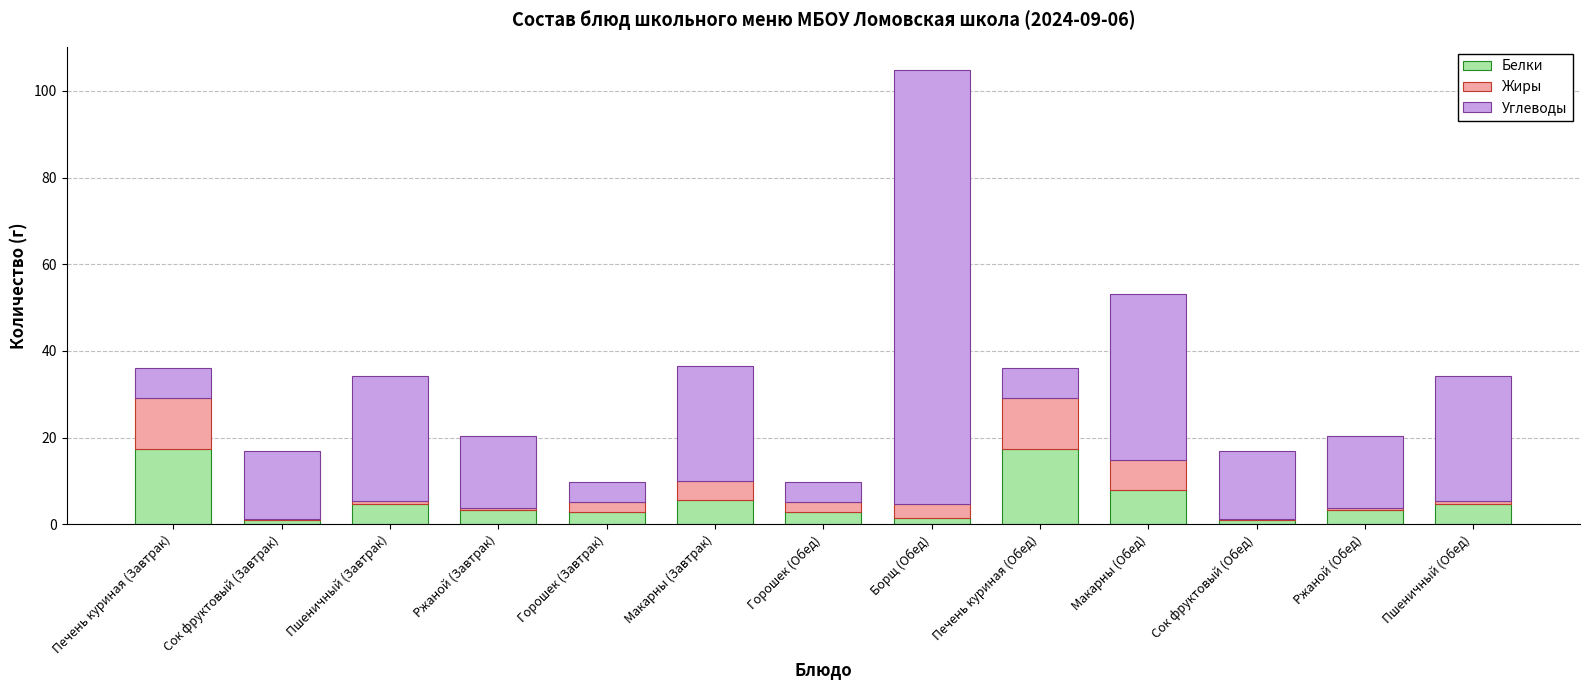

The value of Белки at Ржаной (Обед) is 3.3. True or false?

True